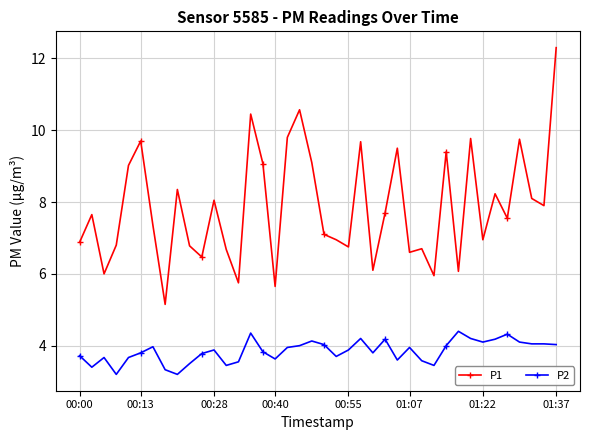

How many values in the P1 series are below 7?

17